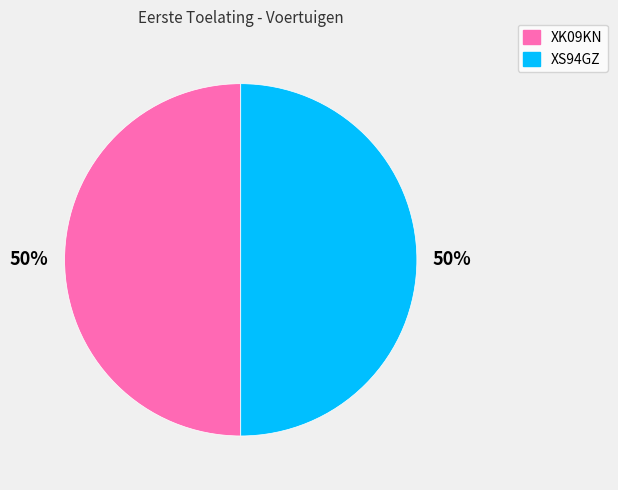

Combined, do XK09KN and XS94GZ account for over 50%?

Yes